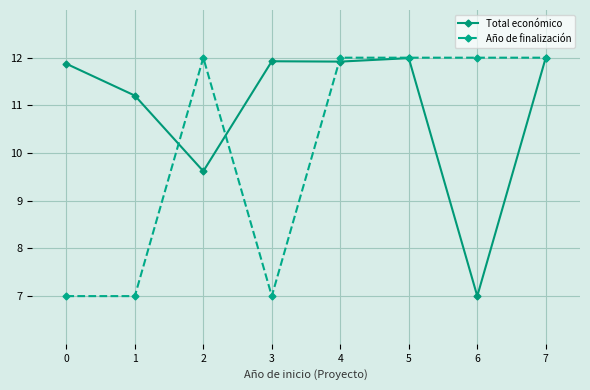

Where is the first local minimum for Total económico?

2